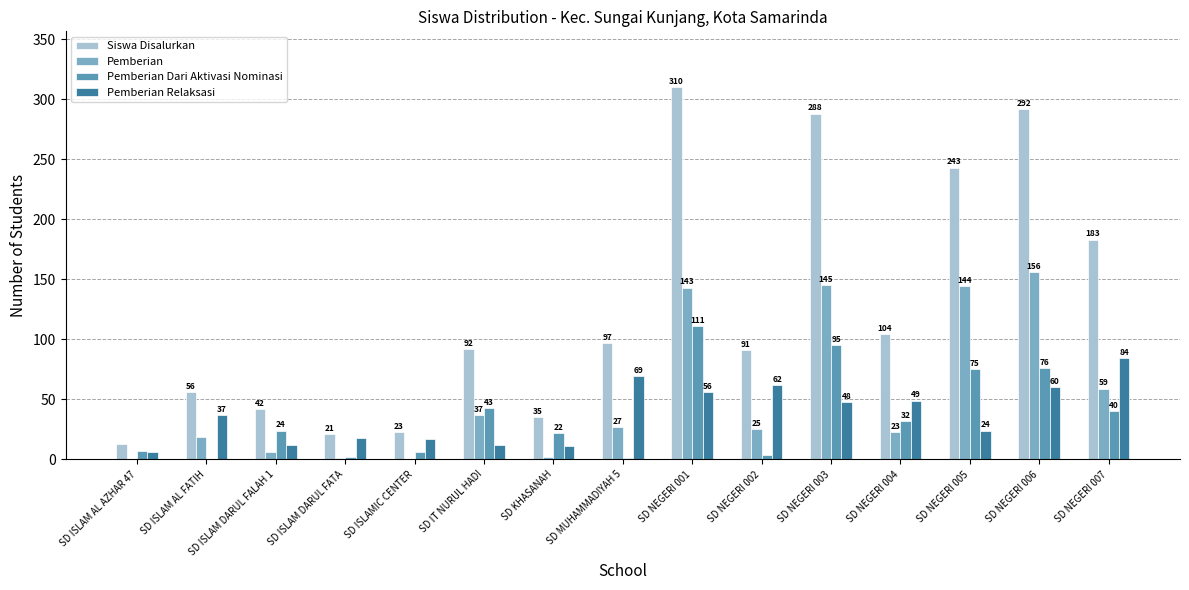

Which category has the highest value across all series?

SD NEGERI 001